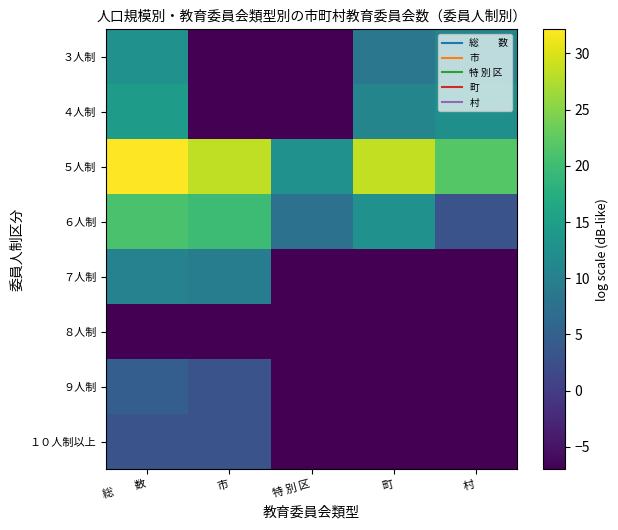

Which label corresponds to the largest value in the chart?

総　　数